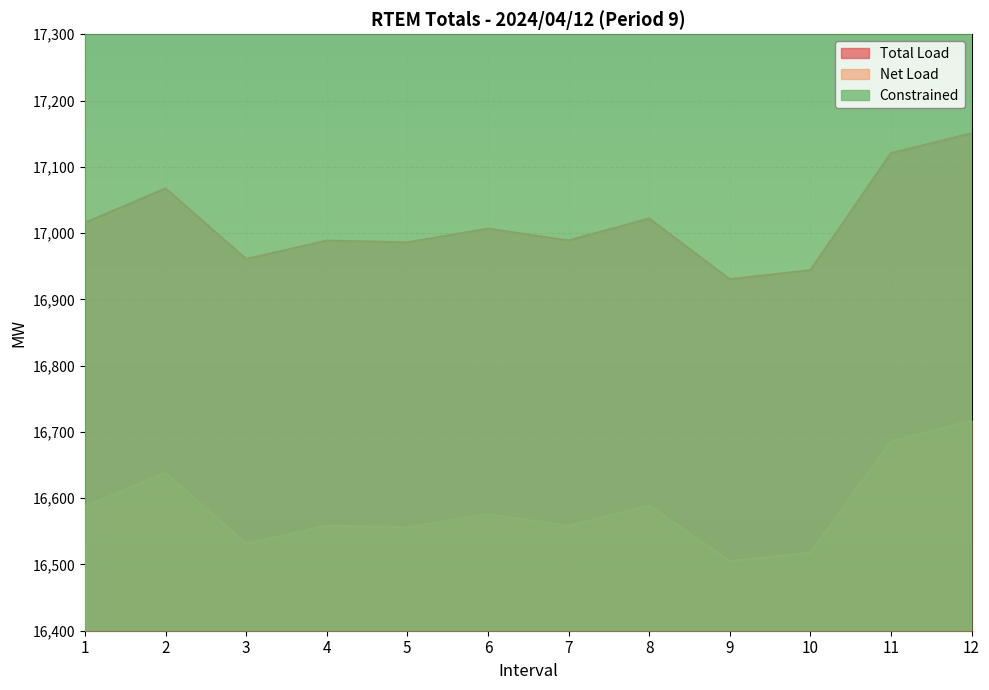

Reading right to left, extract all data points from this chart.

Total Load: 12=17150.6	11=17120.7	10=16944.1	9=16930.5	8=17022.1	7=16988.9	6=17006.8	5=16986.0	4=16988.7	3=16960.9	2=17067.4	1=17015.7
Net Load: 12=16717.3	11=16685.7	10=16517.7	9=16505.0	8=16588.8	7=16558.5	6=16576.0	5=16556.1	4=16558.7	3=16531.5	2=16638.2	1=16587.6
Constrained: 12=18566.5	11=18575.0	10=18531.5	9=18527.5	8=18566.5	7=18552.5	6=18554.5	5=18549.5	4=18550.0	3=18546.5	2=18546.0	1=18540.5